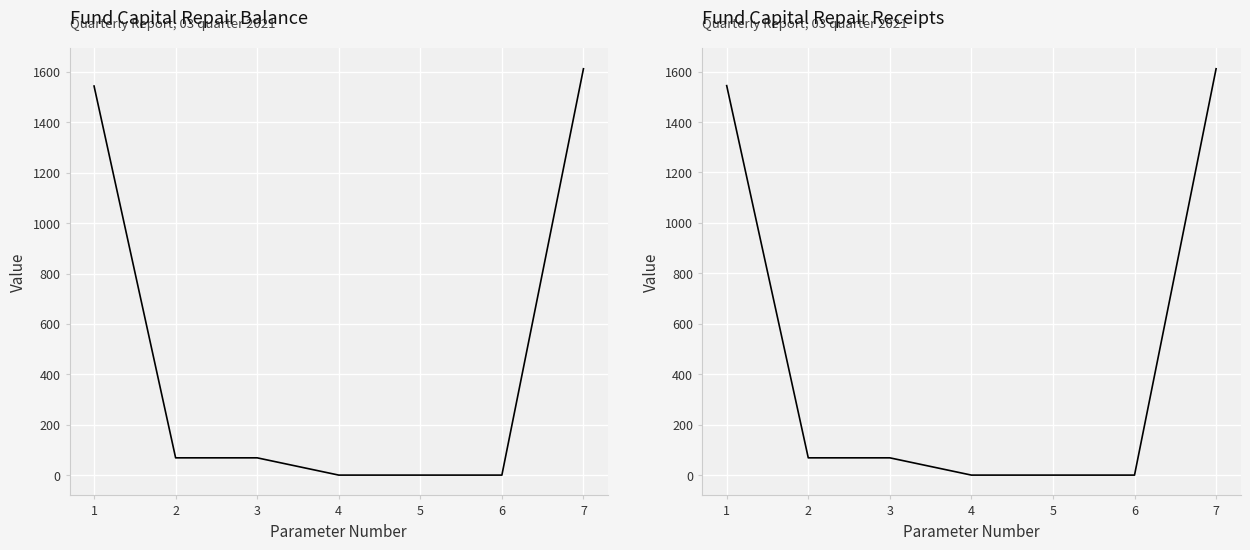

Reading right to left, extract all data points from this chart.

за счет минимального взноса: 7=1612.6	6=0.0	5=0.0	4=0.0	3=68.5	2=68.5	1=1544.1
сверх минимального размера взноса: 7=1611.0	6=0.0	5=0.0	4=0.0	3=68.5	2=68.5	1=1544.1